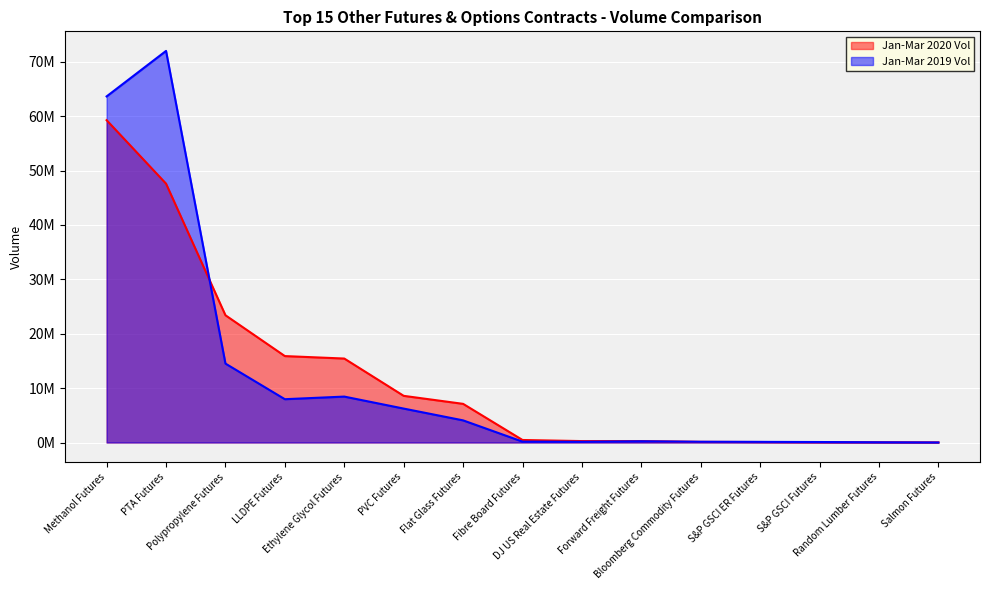

Which series changed the most between PTA Futures and S&P GSCI Futures?

Jan-Mar 2019 Vol